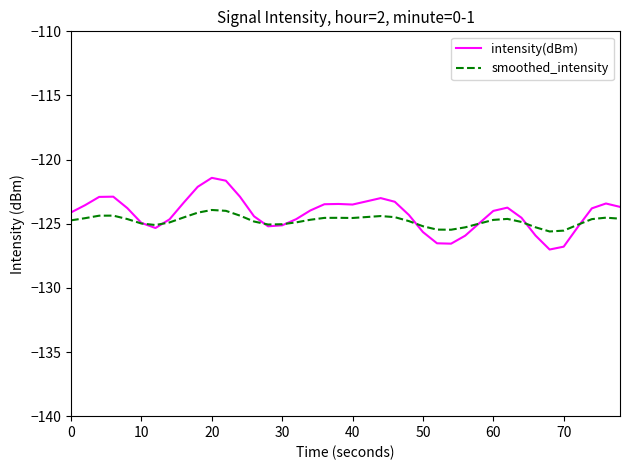

What is the maximum value for smoothed_intensity?

-123.9